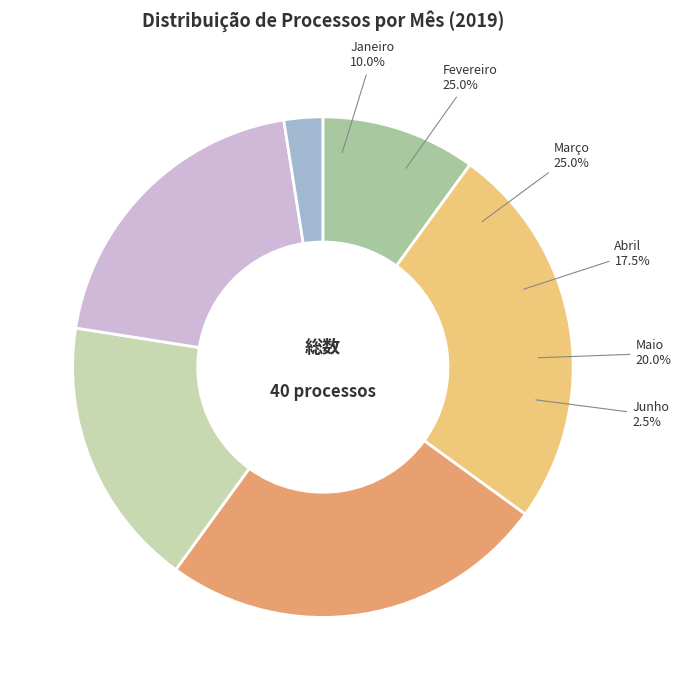

Is Janeiro the majority of the pie?

No